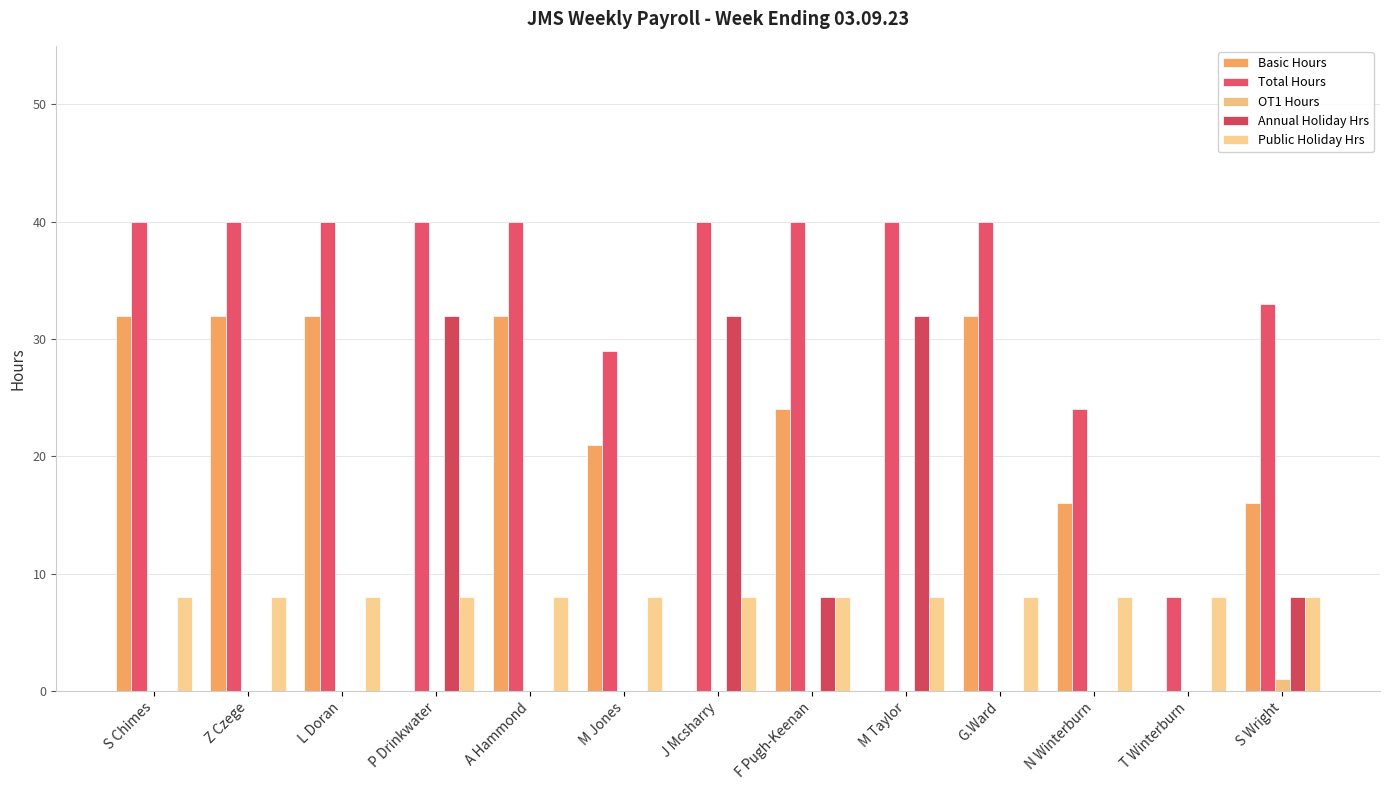

How many groups of bars are there?

13